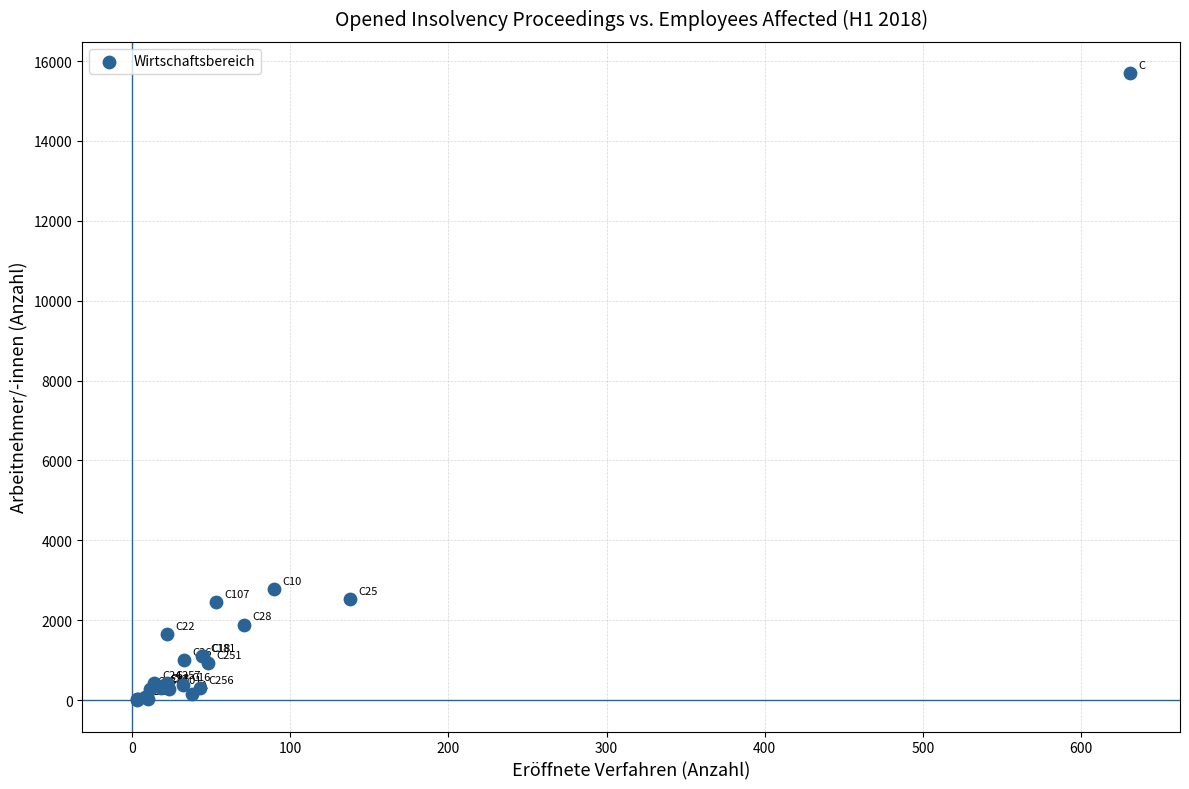

What Y value in the scatter plot is closest to 7851?

2779